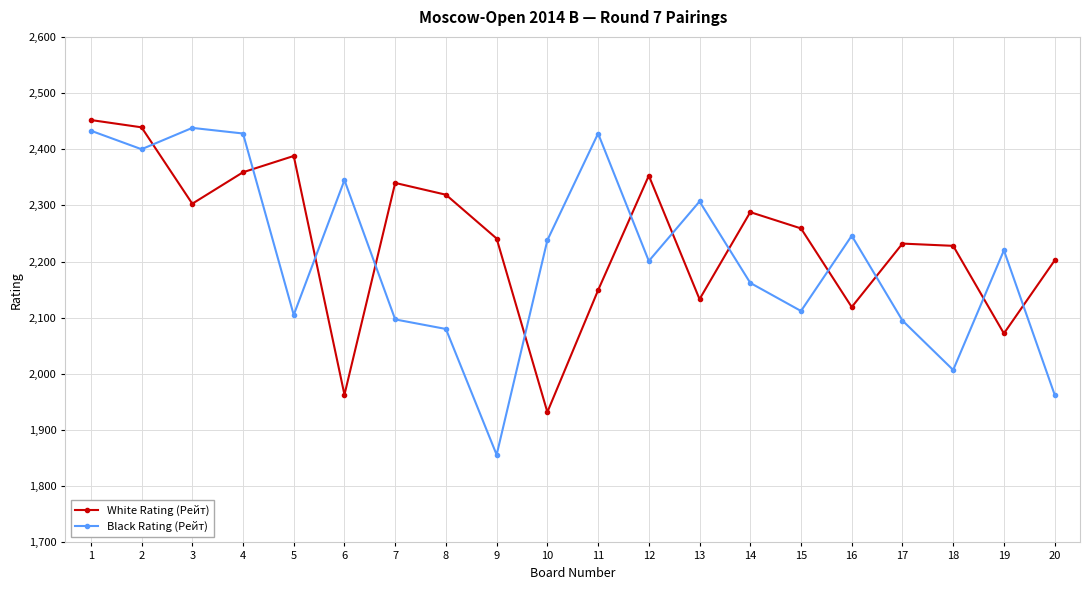

What are all the series names shown in the legend?

White Rating (Рейт), Black Rating (Рейт)